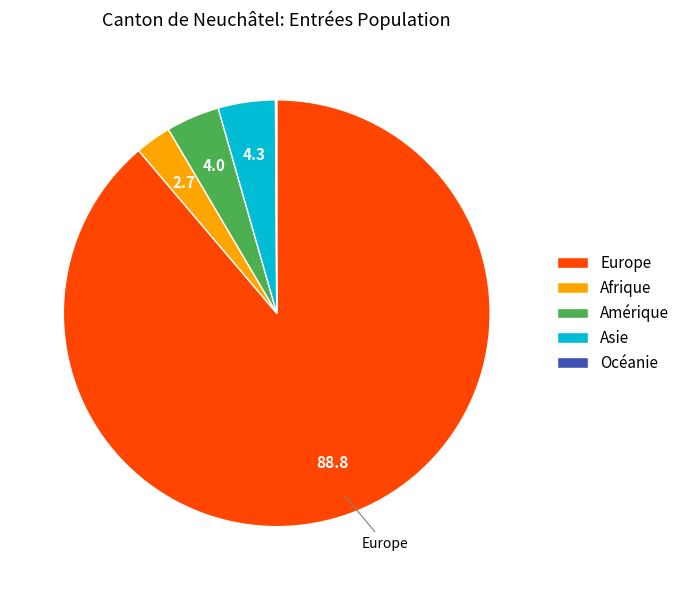

Which slice represents more than half of the pie?

Europe